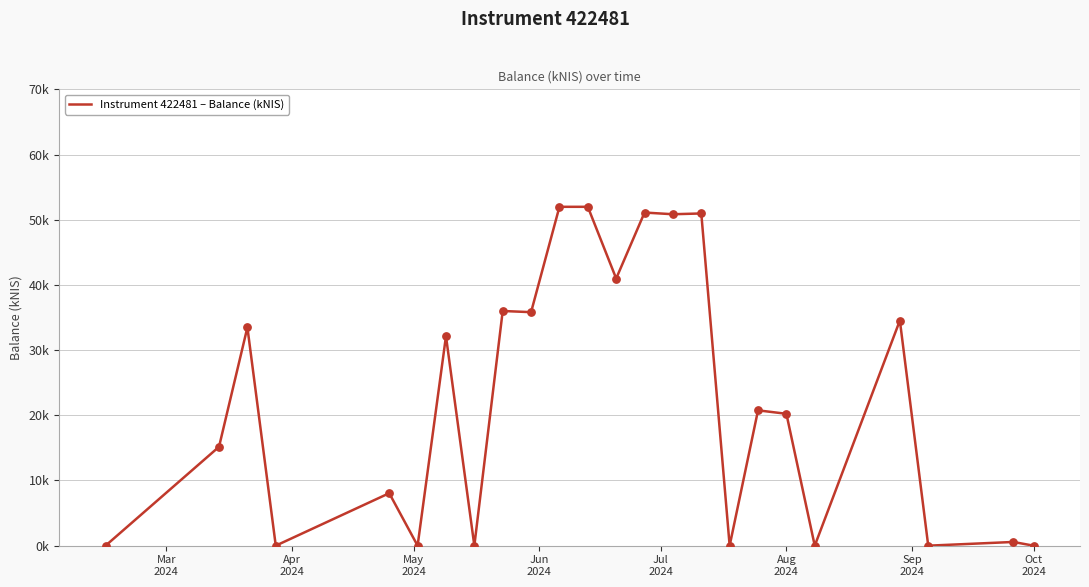

Is this an area chart (filled region under the line)?

No